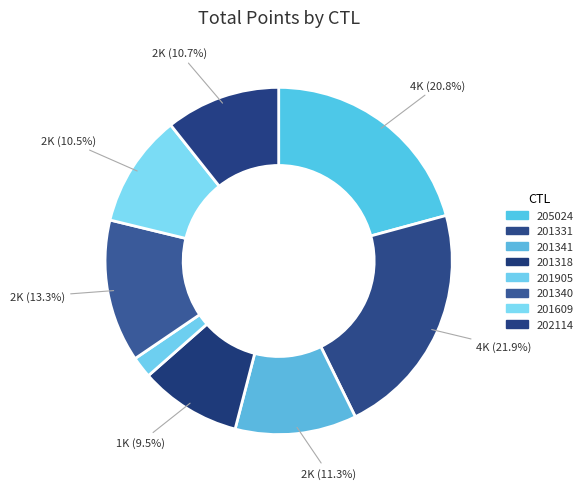

Is the sum of 205024 and 202114 greater than half?

No